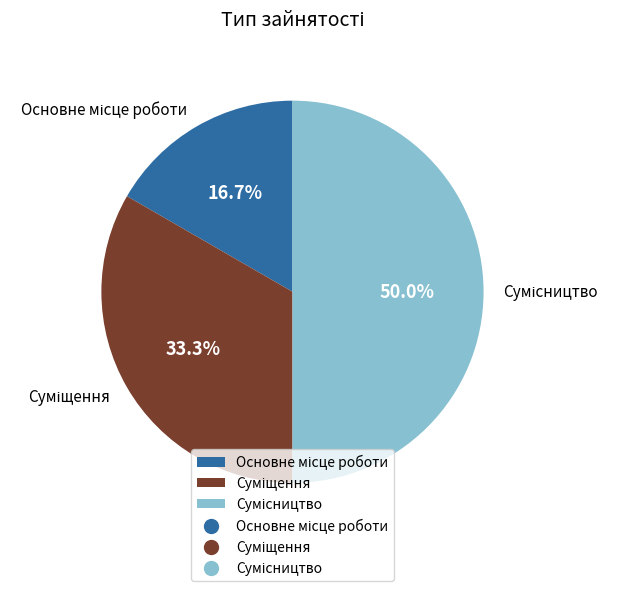

Is it true that Суміщення is 33% of the pie?

True